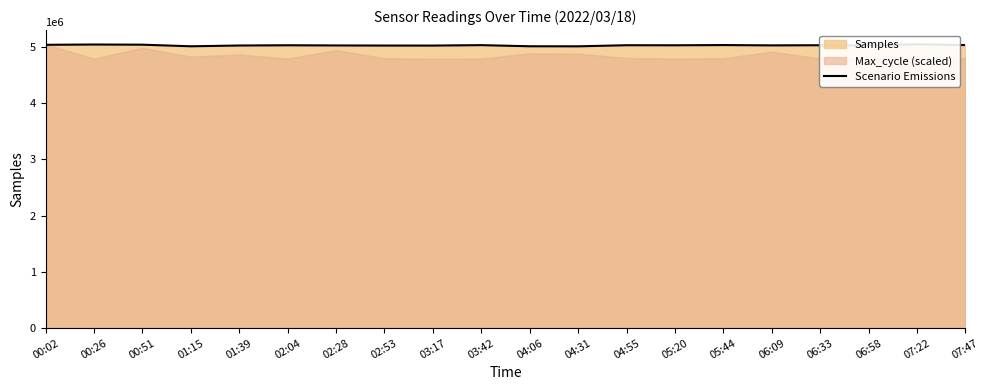

Rank the categories by value from highest to lowest.

07:22, 00:26, 00:51, 00:02, 07:47, 05:44, 03:42, 04:55, 06:33, 02:04, 05:20, 06:58, 06:09, 02:28, 01:39, 02:53, 03:17, 04:06, 01:15, 04:31